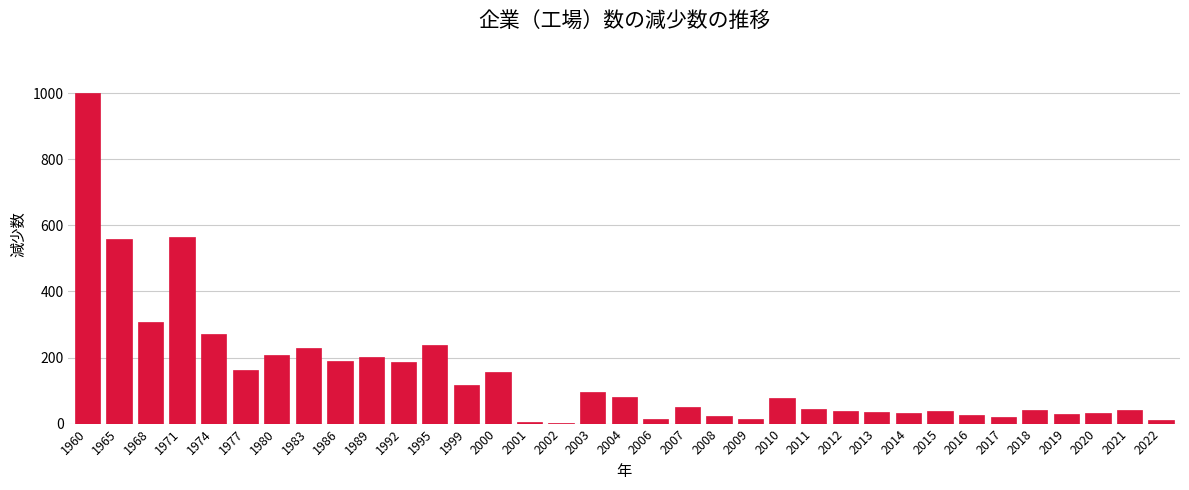

True or false: the data shows 284 at 1971.

False